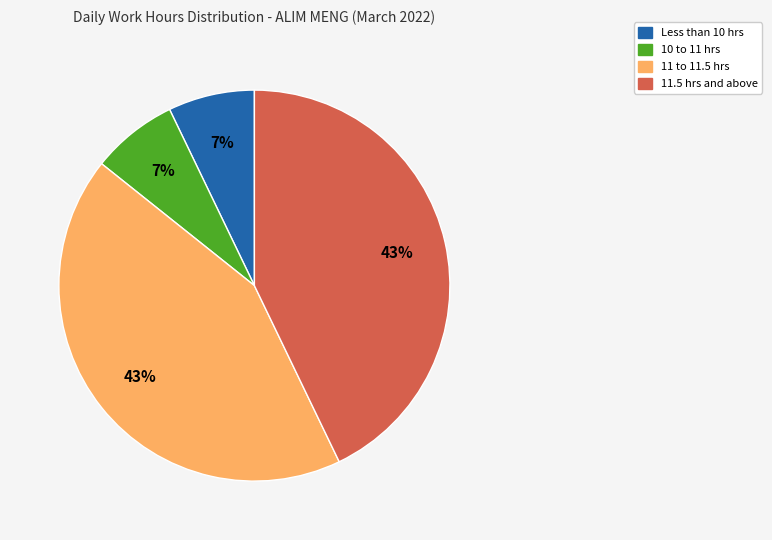

To the nearest percent, what is the difference between the largest and smallest slice percentages?

36%